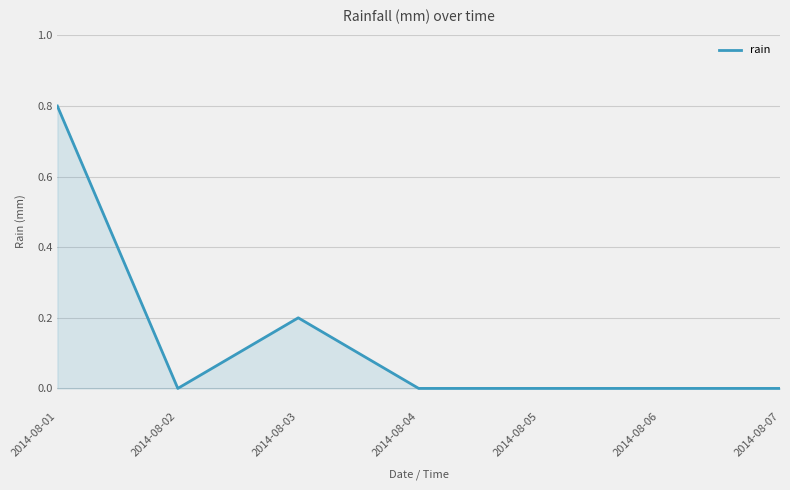

How many series are shown in this chart?

1